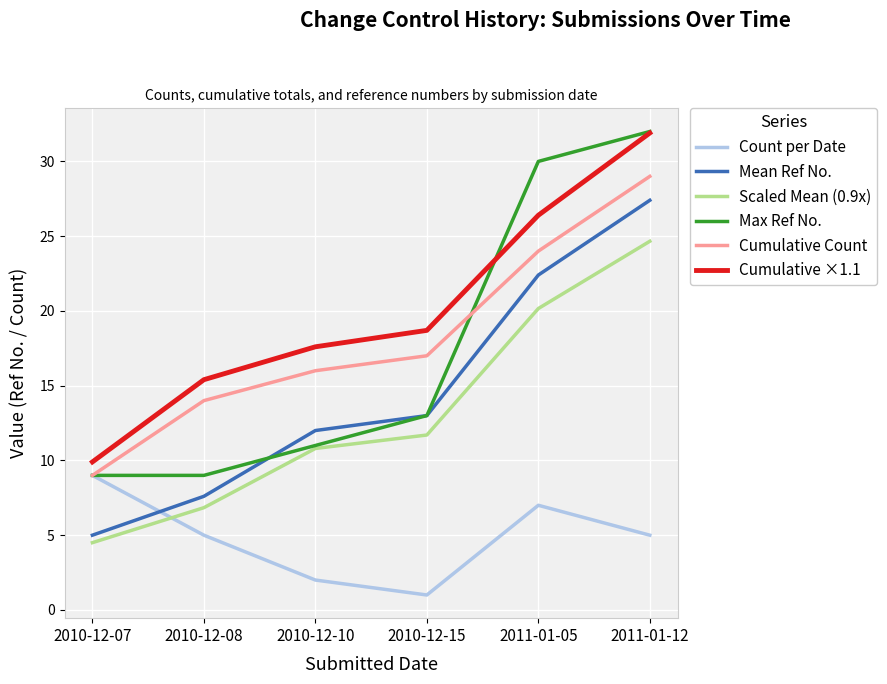

How many series are shown in this chart?

6